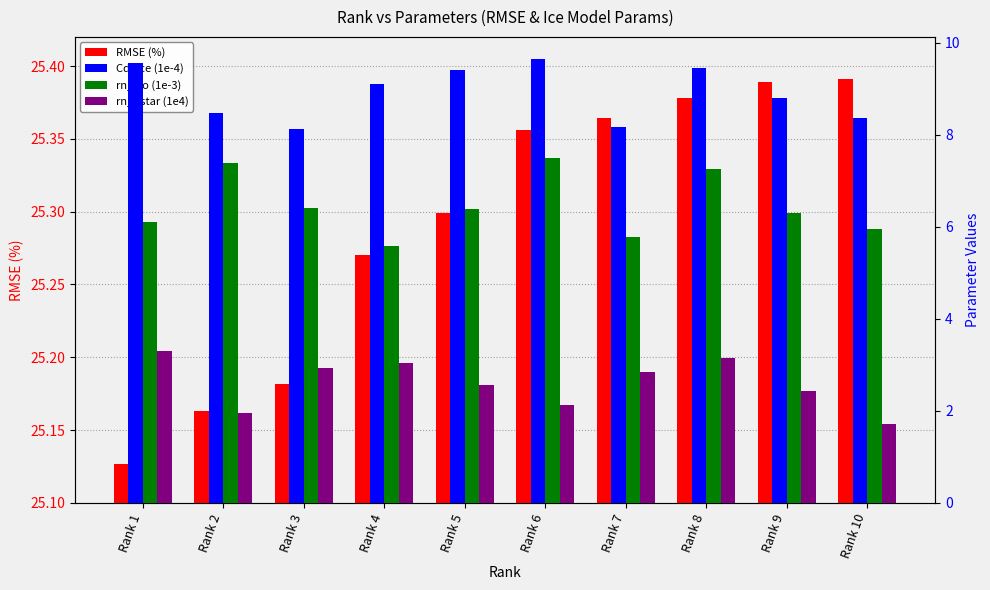

At which label does Cd_ice (1e-4) first exceed 9?

Rank 1